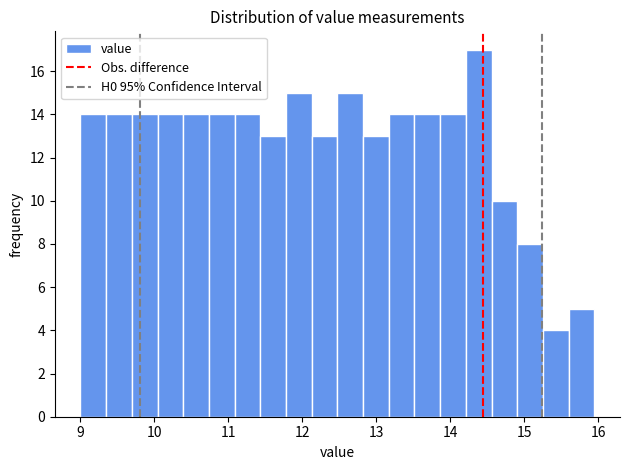

Around what value on the x-axis is the tallest bar? Give the approximate position of its centre, as read against the axis.

14.4